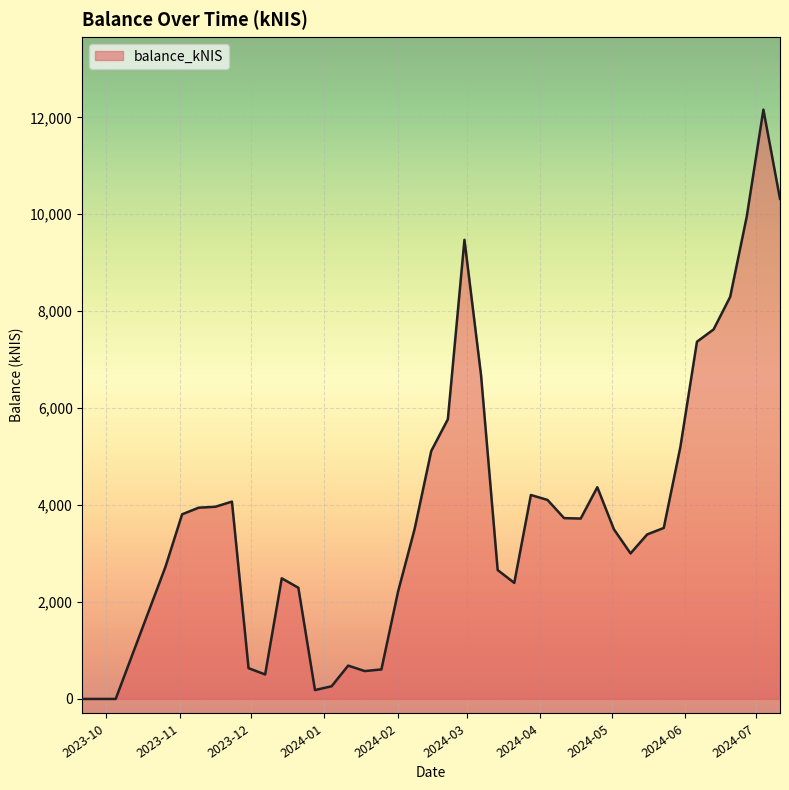

What is the maximum value shown in the chart?

12159.5